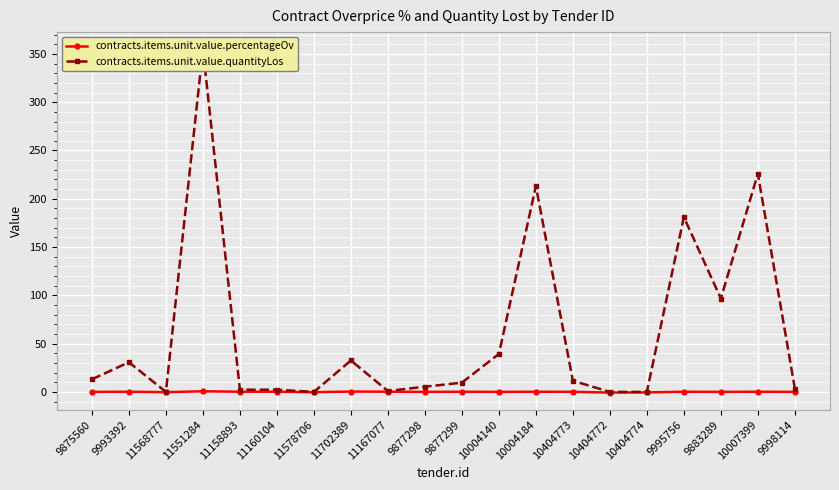

Is the value of contracts.items.unit.value.percentageOv at 9993392 greater than the value of contracts.items.unit.value.quantityLos at 11578706?

Yes